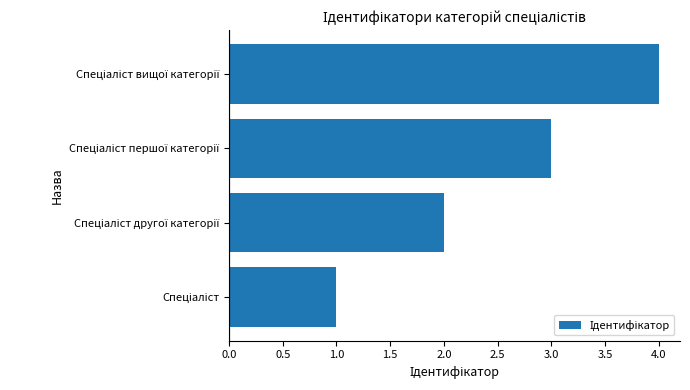

What is the maximum value shown in the chart?

4